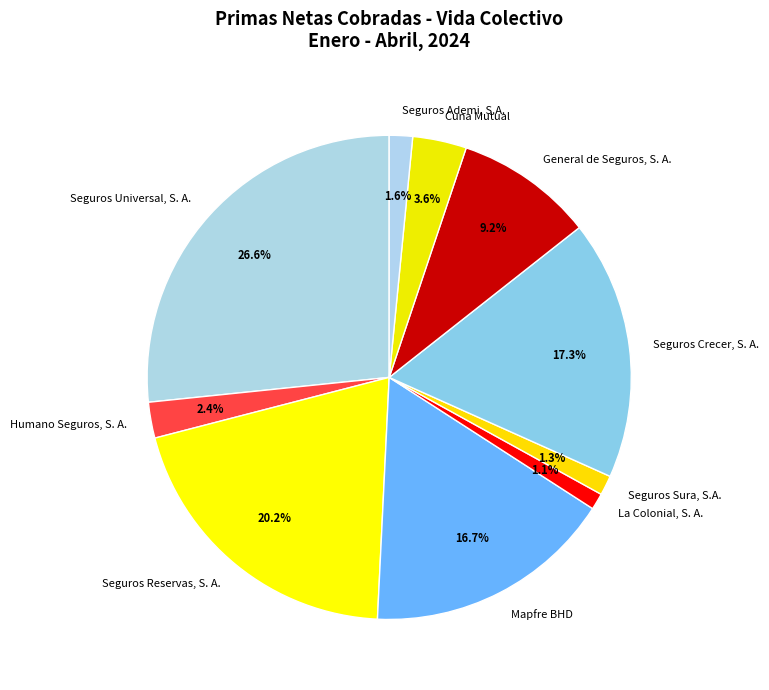

To the nearest percent, what is the difference between the largest and smallest slice percentages?

26%